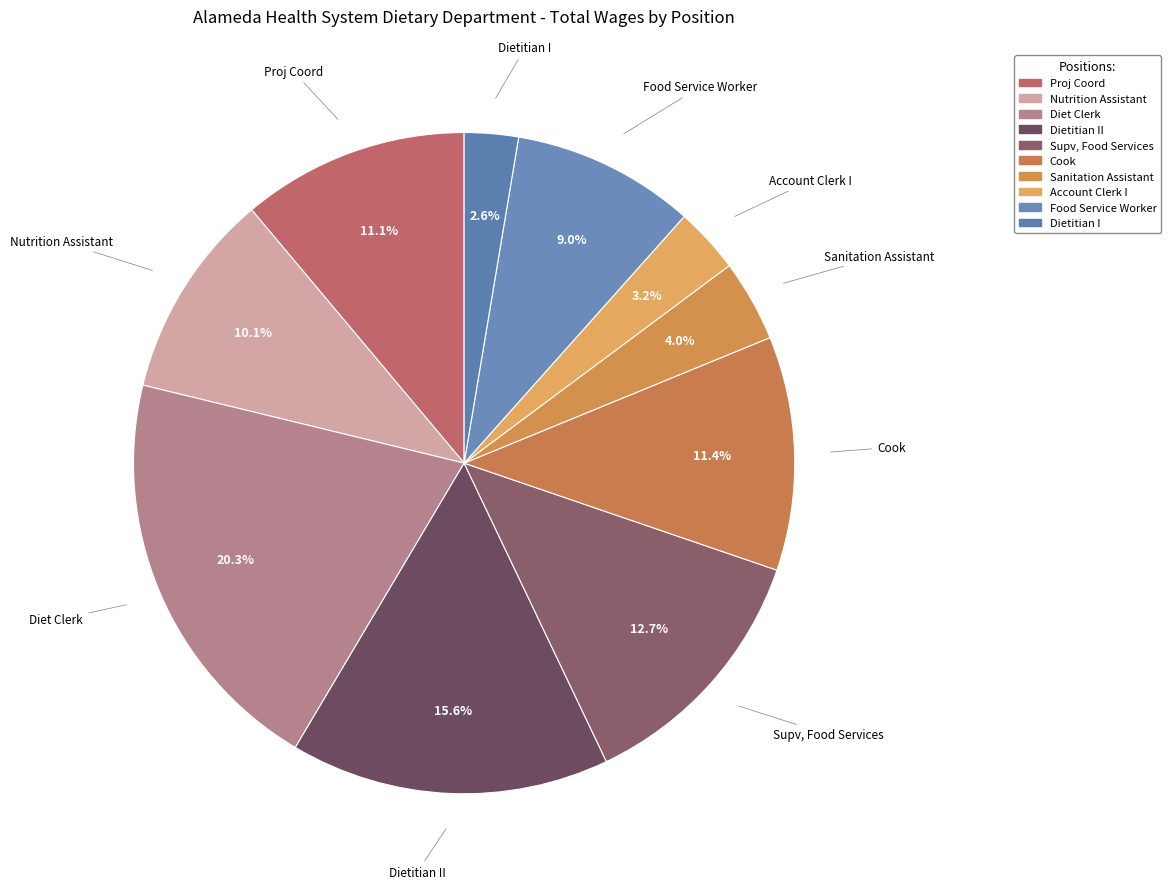

Count the number of slices in the pie.

10